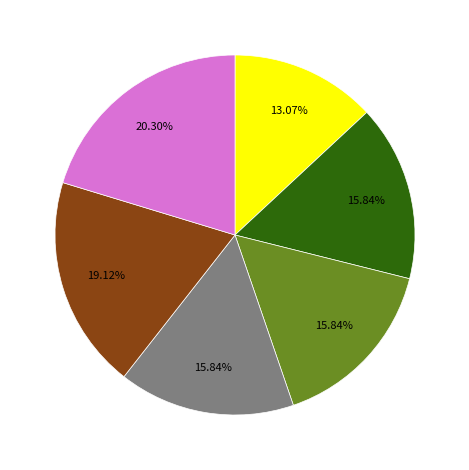

Is there any slice that represents more than half of the pie?

No